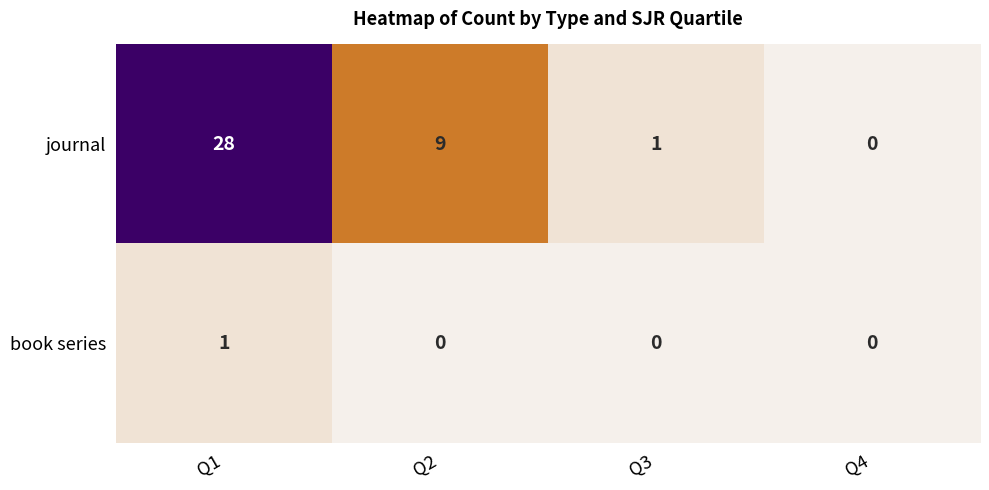

Which label corresponds to the largest value in the chart?

Q1